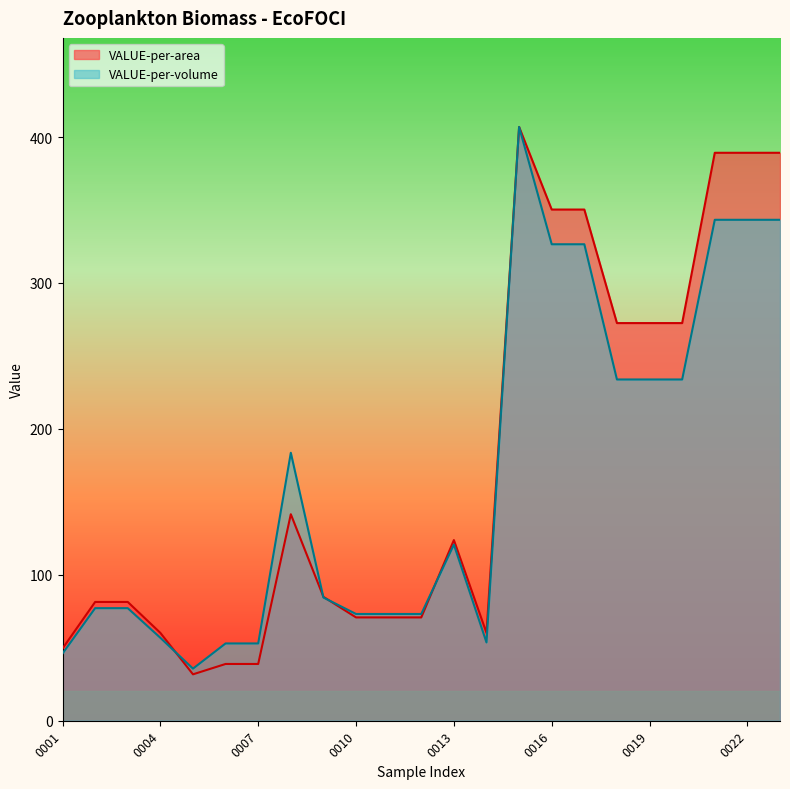

True or false: VALUE-per-volume has a value of 137.4 at 0003.

False